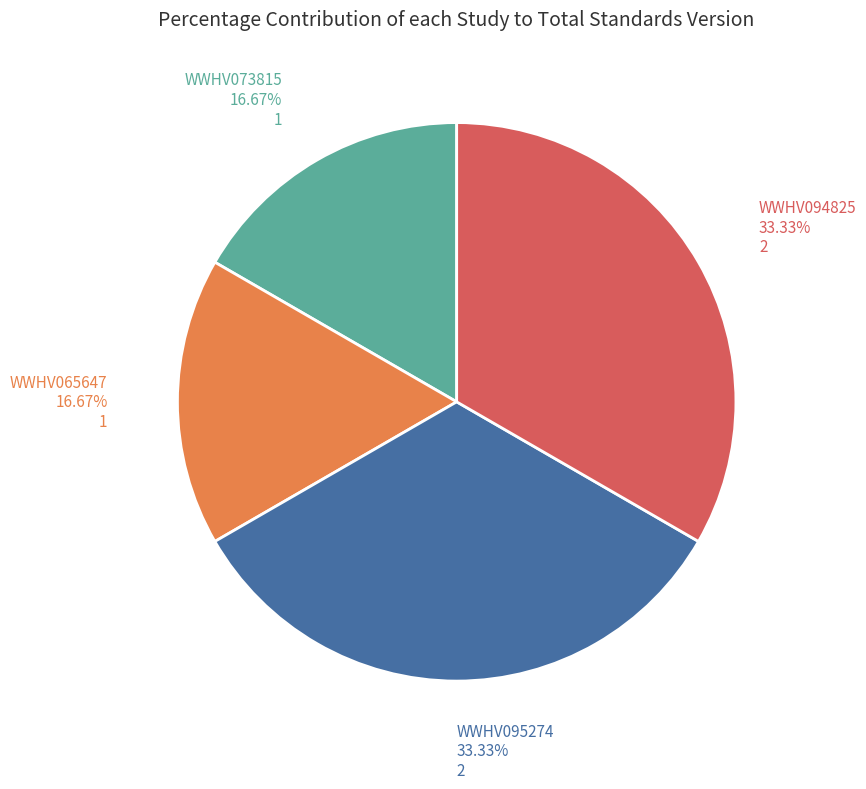

To the nearest percent, what is the difference between the largest and smallest slice percentages?

17%